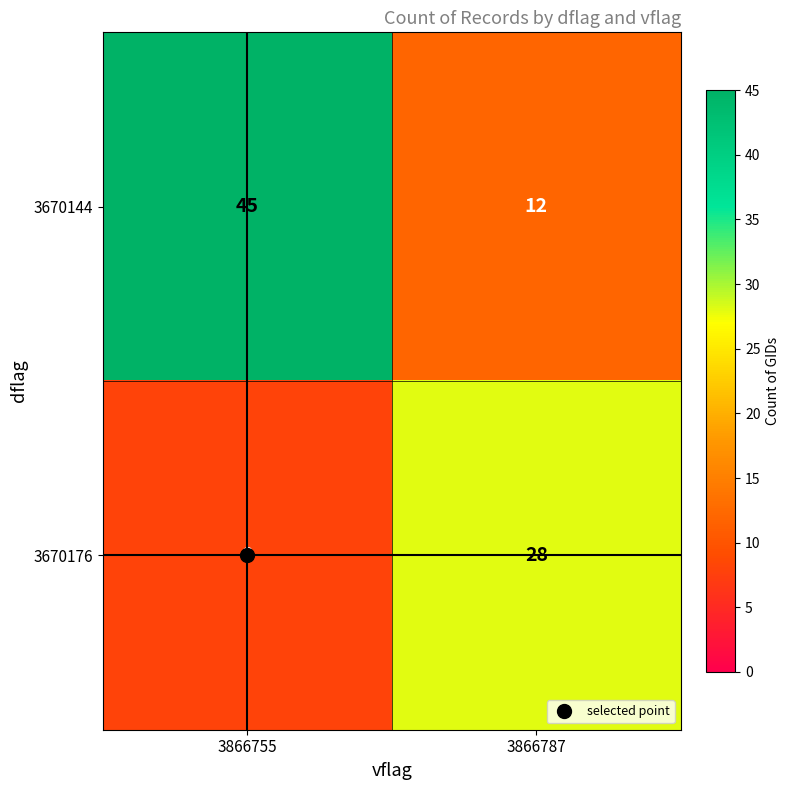

Which category has the highest value across all series?

3866755